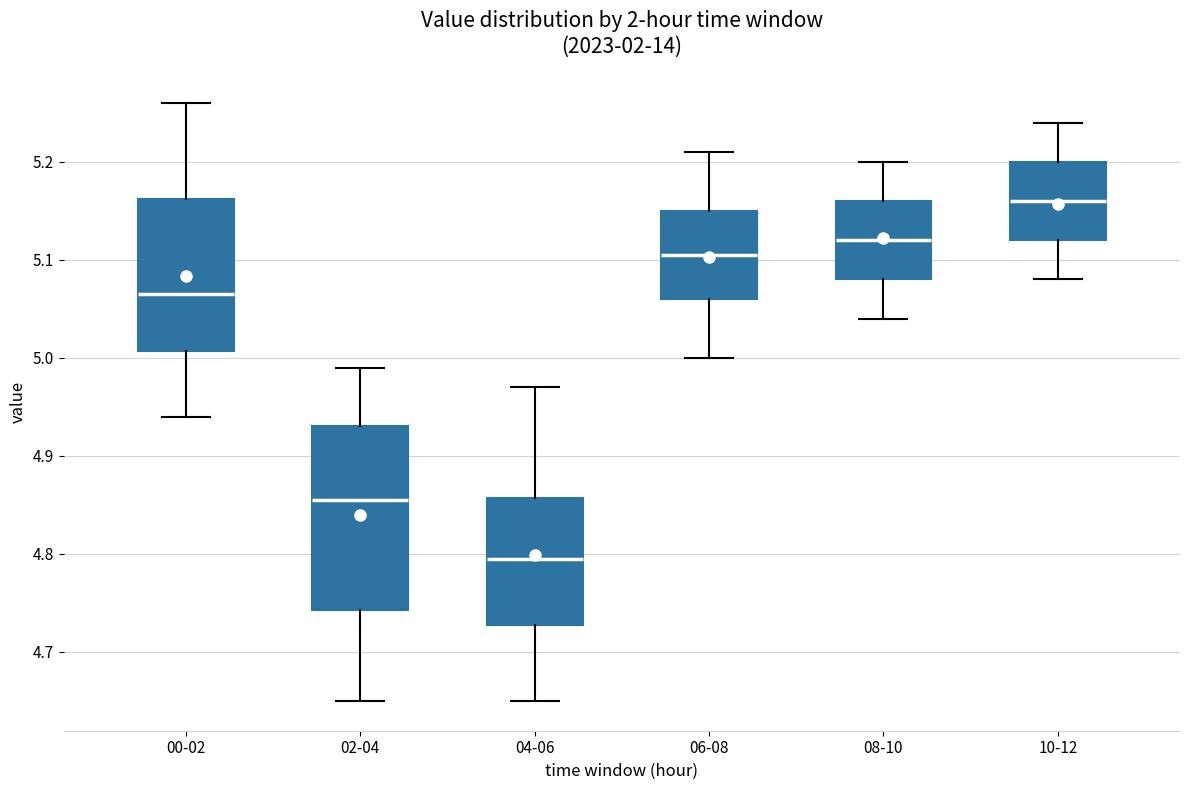

Reading left to right, transcribe this box plot: for each box, give where its median line is, the range the box spans, and where its two whiskers end, as read against the y-axis. The values are not printed on the chart, so give them approximately, as read against the axis.

00-02: median 5.07, box 5.01 to 5.16, whiskers 4.94 to 5.26
02-04: median 4.86, box 4.74 to 4.93, whiskers 4.65 to 4.99
04-06: median 4.80, box 4.73 to 4.86, whiskers 4.65 to 4.97
06-08: median 5.11, box 5.06 to 5.15, whiskers 5.00 to 5.21
08-10: median 5.12, box 5.08 to 5.16, whiskers 5.04 to 5.20
10-12: median 5.16, box 5.12 to 5.20, whiskers 5.08 to 5.24